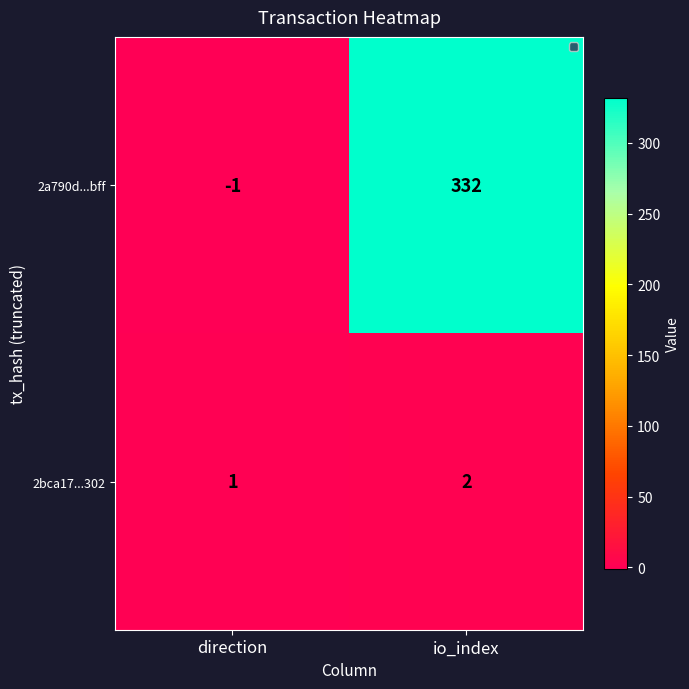

What is the spread (max minus min) of values at direction?

2